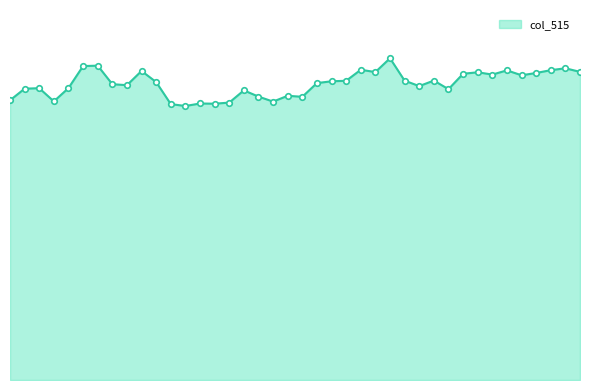

Does the chart have visible grid lines?

No